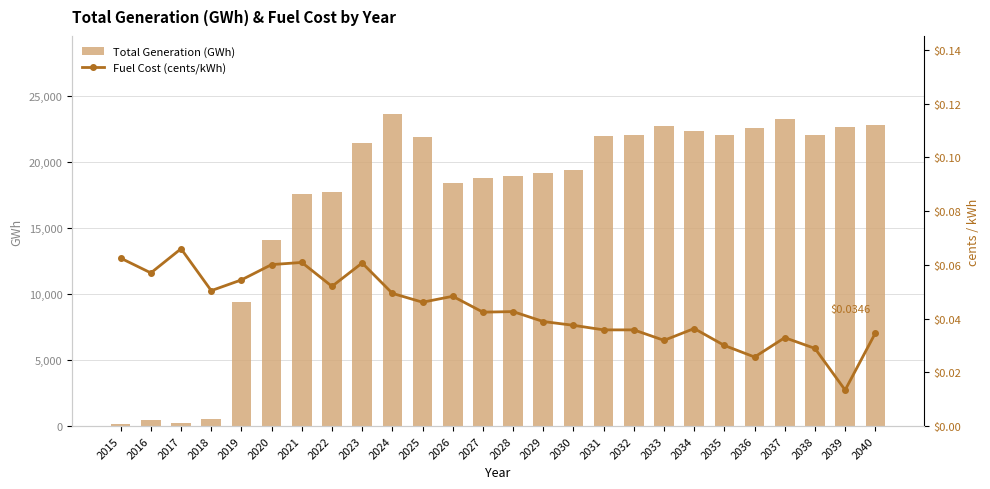

What is the difference between the maximum and minimum values in the Total Generation (GWh) series?

23434.8